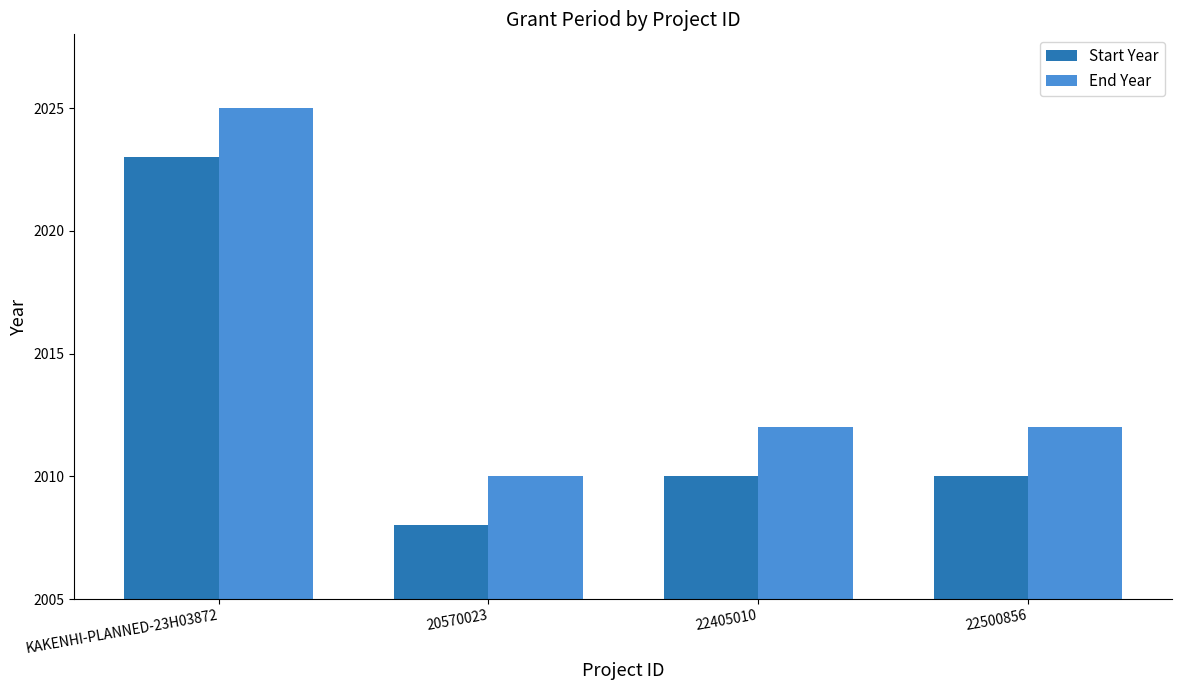

What is the sum of the Start Year values at KAKENHI-PLANNED-23H03872 and 20570023?

4031